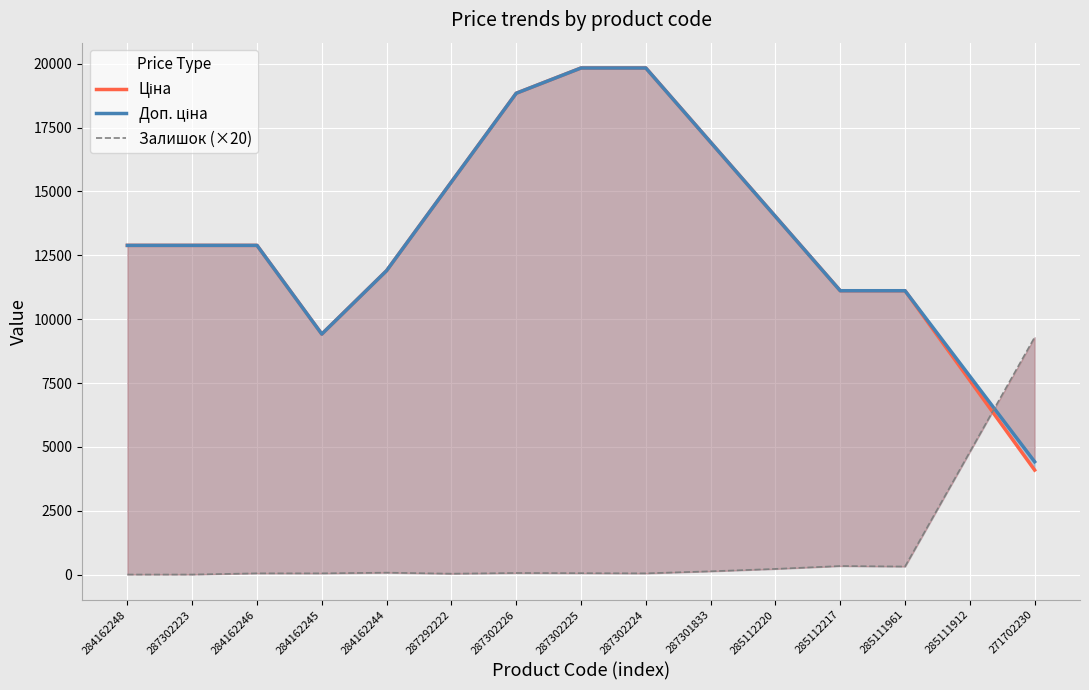

Which series has the widest spread of values?

Ціна